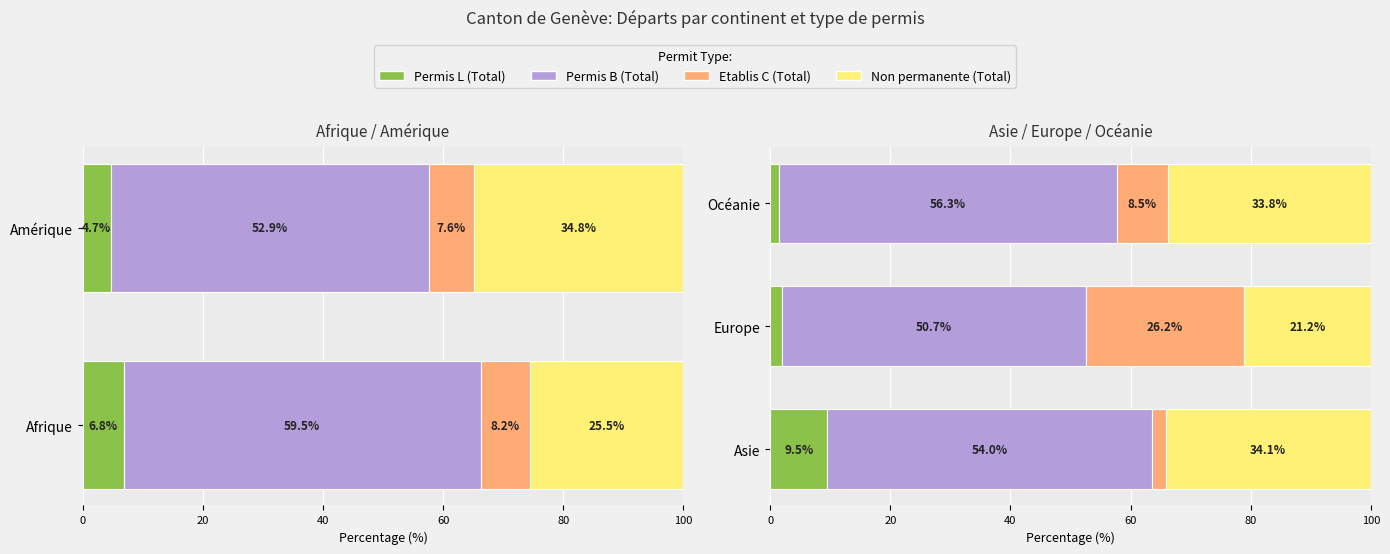

What is the total value across all series at Asie?

100.0